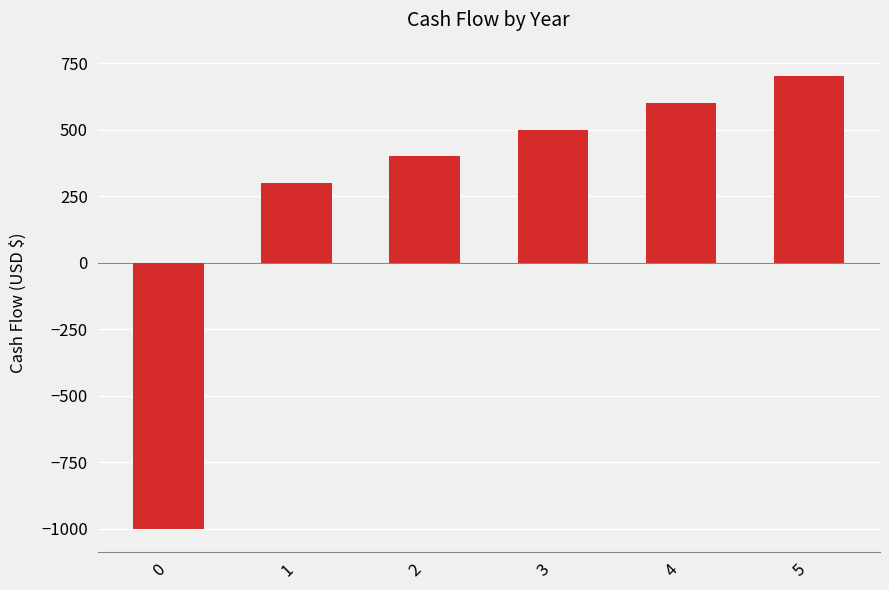

Approximately how many times larger is the value at 1 compared to 5?

0.4